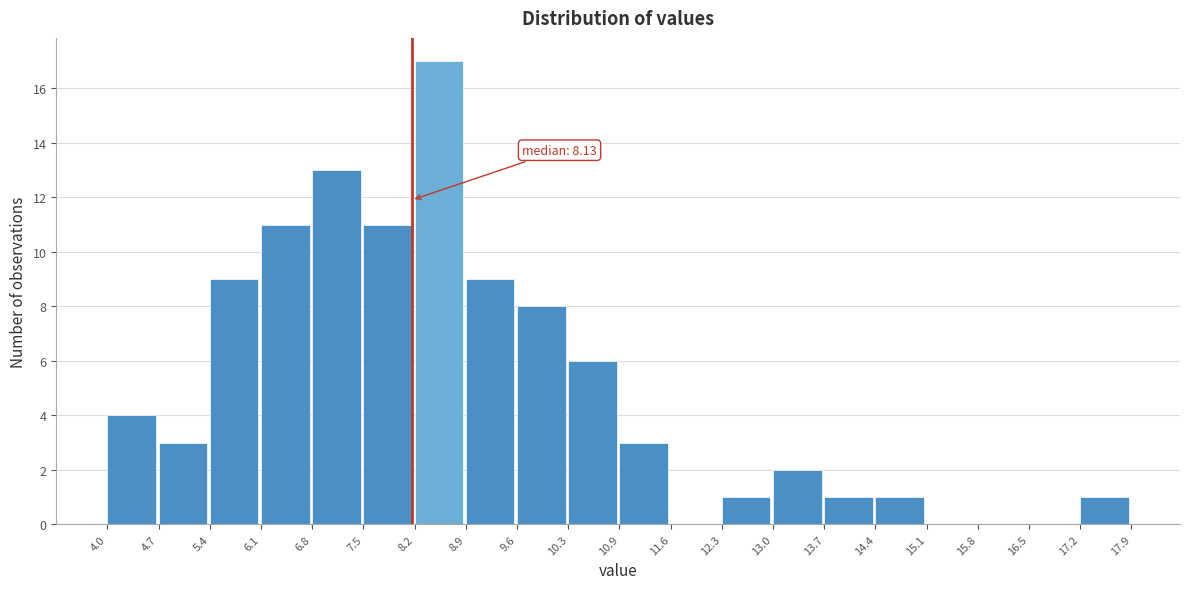

Over which range of the x-axis is the bar tallest?

8.2 to 8.9